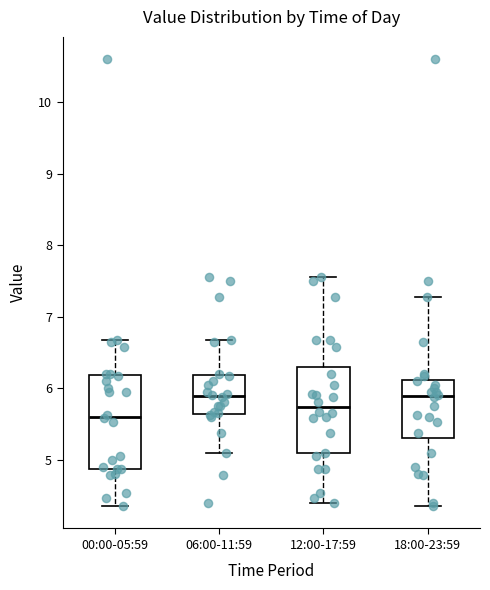

Reading left to right, transcribe this box plot: for each box, give where its median line is, the range the box spans, and where its two whiskers end, as read against the y-axis. The values are not printed on the chart, so give them approximately, as read against the axis.

00:00-05:59: median 5.6, box 4.9 to 6.2, whiskers 4.4 to 6.7
06:00-11:59: median 5.9, box 5.6 to 6.2, whiskers 5.1 to 6.7
12:00-17:59: median 5.7, box 5.1 to 6.3, whiskers 4.4 to 7.6
18:00-23:59: median 5.9, box 5.3 to 6.1, whiskers 4.4 to 7.3